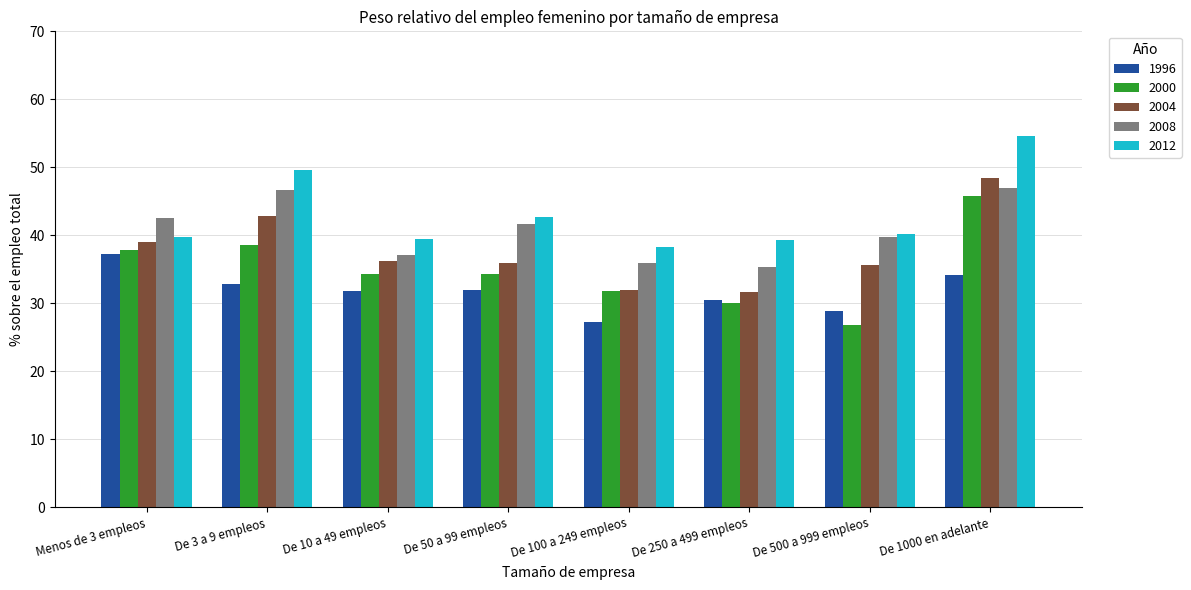

Is it true that 2012 equals 39.5 at De 10 a 49 empleos?

True